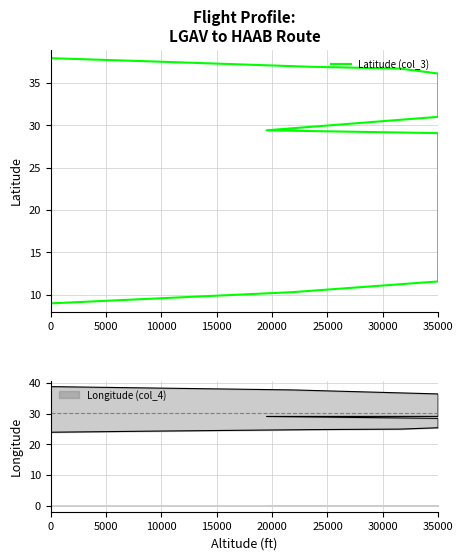

True or false: the data has more than 1 interior local peaks.

False